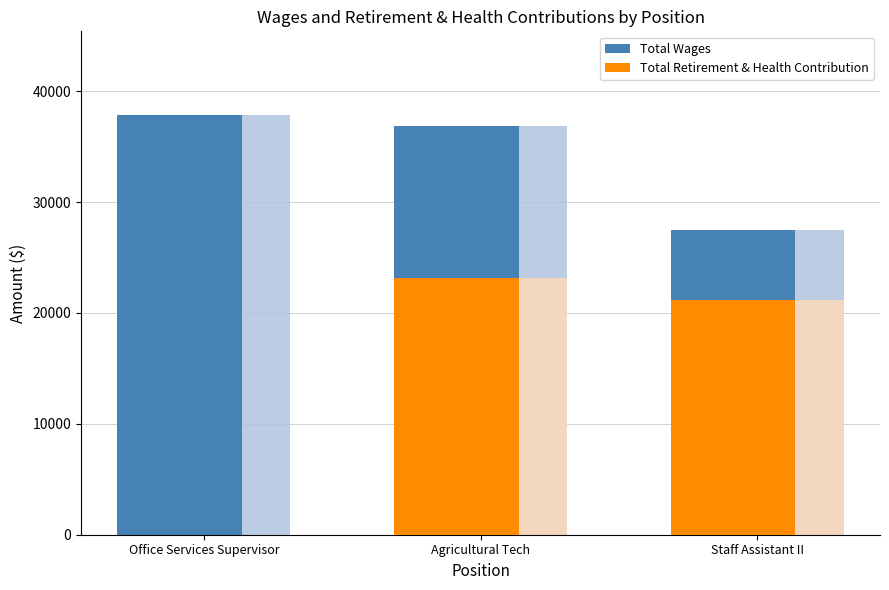

Is the value of Total Retirement & Health Contribution at Office Services Supervisor greater than the value of Total Wages at Office Services Supervisor?

No